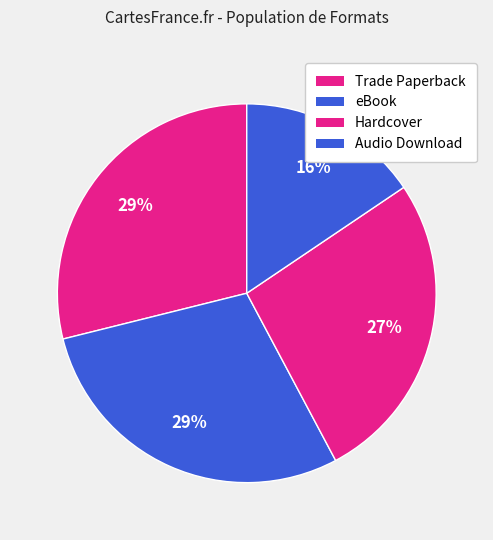

How many segments does this pie chart have?

4